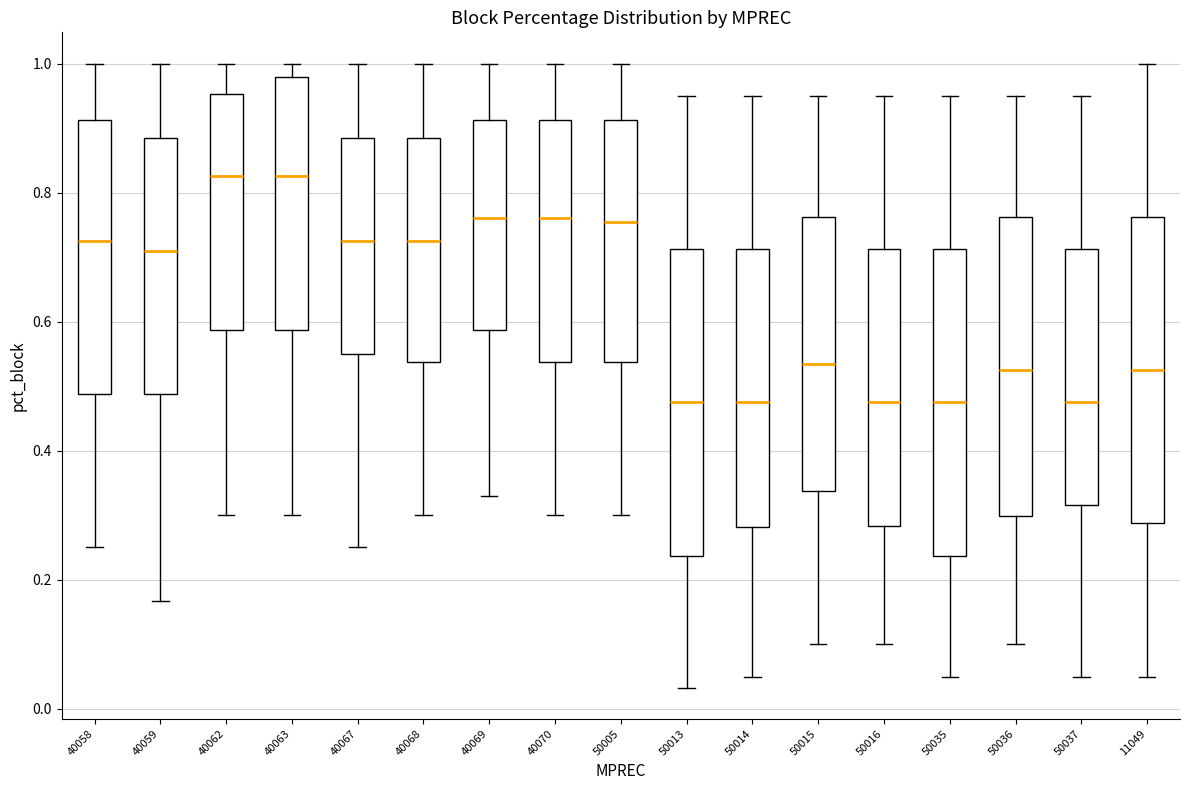

Reading left to right, read every box against the y-axis: the position of its median line, the range the box covers, and the ends of its whiskers. The values are not printed on the chart, so give them approximately, as read against the axis.

40058: median 0.72, box 0.48 to 0.92, whiskers 0.26 to 1.00
40059: median 0.72, box 0.48 to 0.88, whiskers 0.16 to 1.00
40062: median 0.82, box 0.58 to 0.96, whiskers 0.30 to 1.00
40063: median 0.82, box 0.58 to 0.98, whiskers 0.30 to 1.00
40067: median 0.72, box 0.56 to 0.88, whiskers 0.26 to 1.00
40068: median 0.72, box 0.54 to 0.88, whiskers 0.30 to 1.00
40069: median 0.76, box 0.58 to 0.92, whiskers 0.34 to 1.00
40070: median 0.76, box 0.54 to 0.92, whiskers 0.30 to 1.00
50005: median 0.76, box 0.54 to 0.92, whiskers 0.30 to 1.00
50013: median 0.48, box 0.24 to 0.72, whiskers 0.04 to 0.96
50014: median 0.48, box 0.28 to 0.72, whiskers 0.06 to 0.96
50015: median 0.54, box 0.34 to 0.76, whiskers 0.10 to 0.96
50016: median 0.48, box 0.28 to 0.72, whiskers 0.10 to 0.96
50035: median 0.48, box 0.24 to 0.72, whiskers 0.06 to 0.96
50036: median 0.52, box 0.30 to 0.76, whiskers 0.10 to 0.96
50037: median 0.48, box 0.32 to 0.72, whiskers 0.06 to 0.96
11049: median 0.52, box 0.28 to 0.76, whiskers 0.06 to 1.00